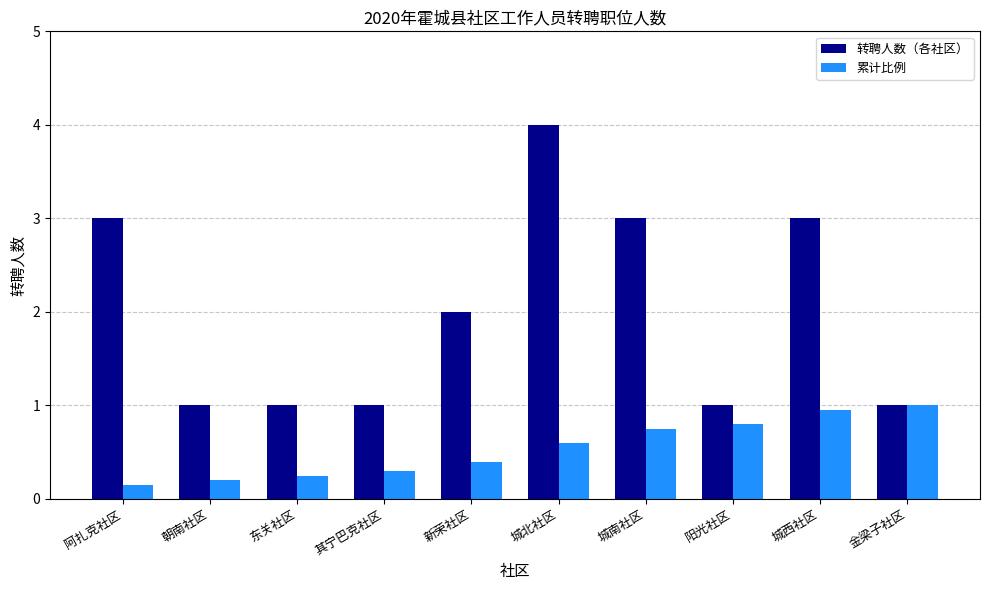

What is the sum of the 累计比例 values at 城西社区 and 城南社区?

1.7